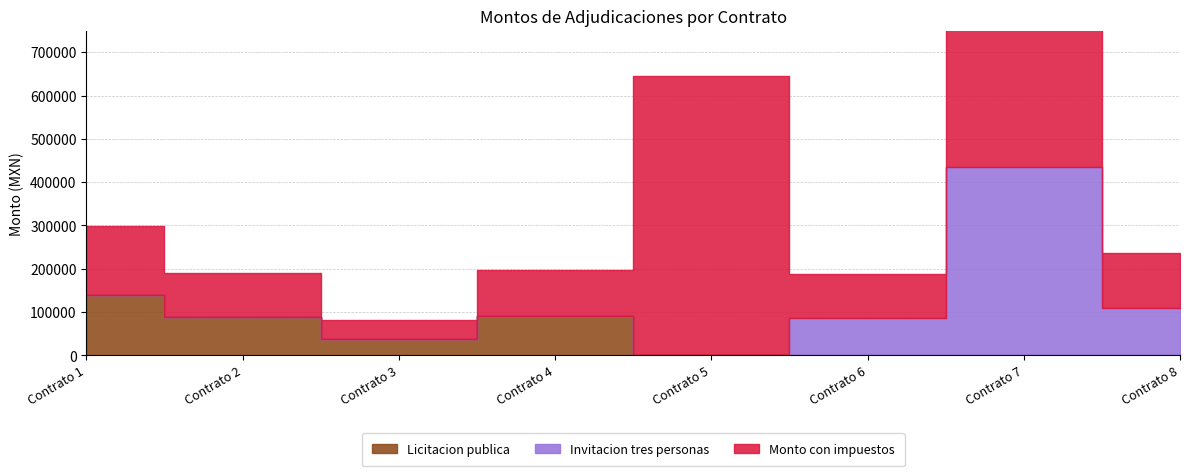

Does the chart have visible grid lines?

Yes